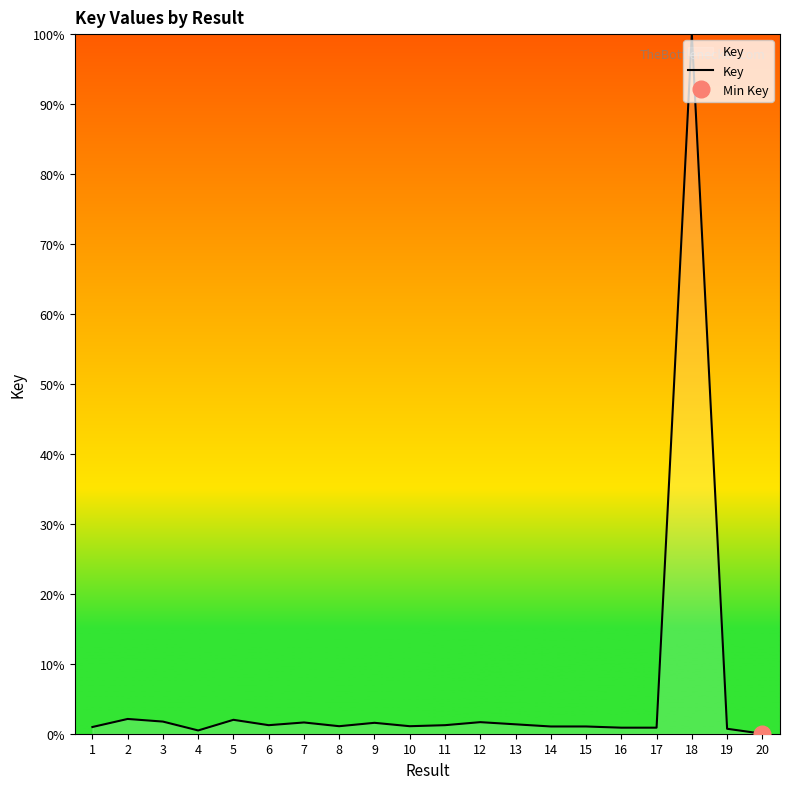

What is the difference between the values at 11 and 20?

1.2